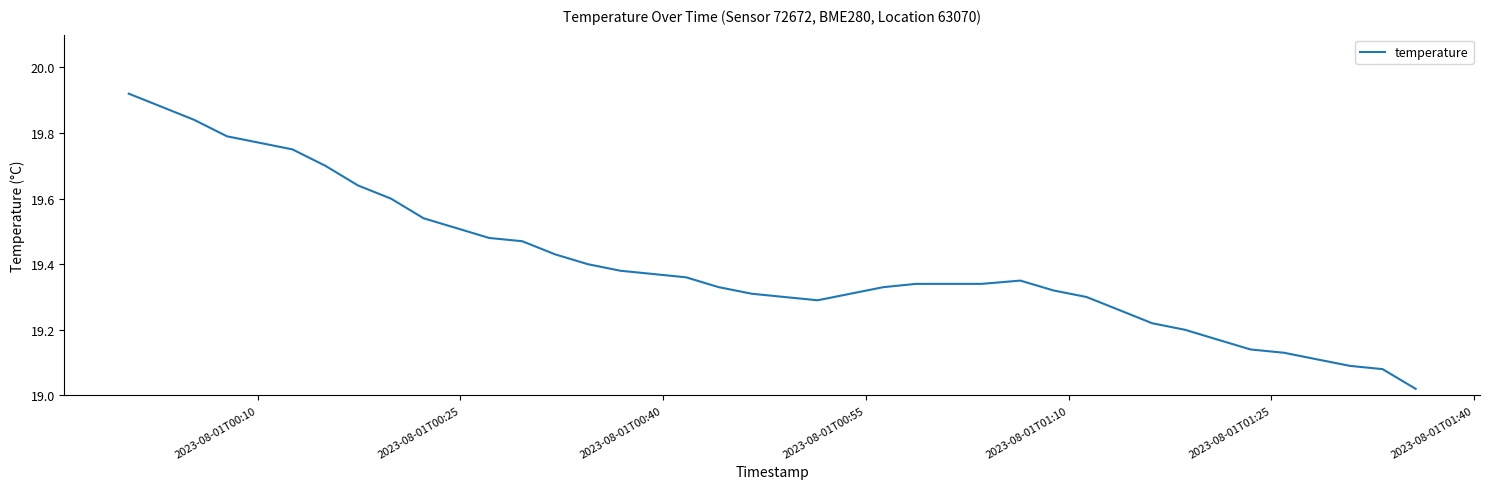

What is the difference between the maximum and minimum values?

0.9